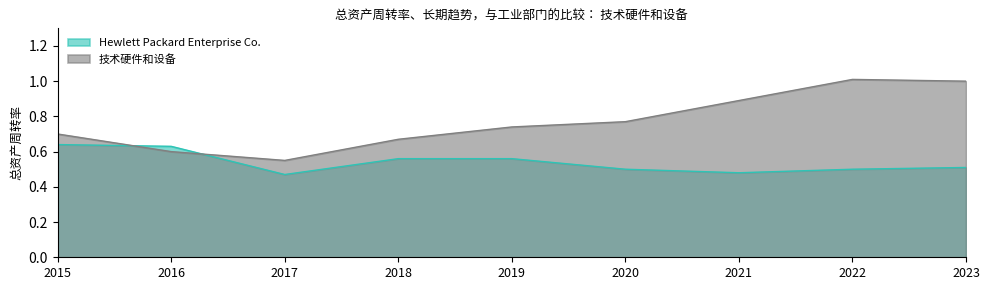

What is the difference between the second highest and minimum values in the 技术硬件和设备 series?

0.4